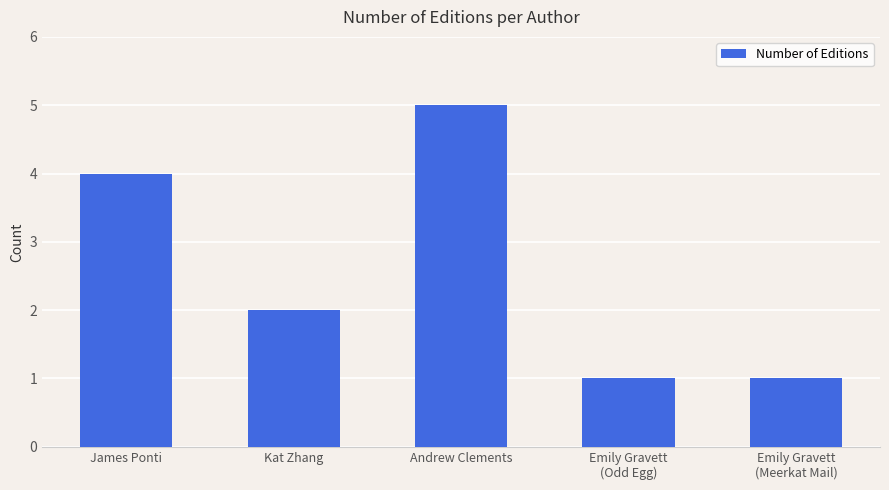

The chart shows a value of 4 at James Ponti. True or false?

True